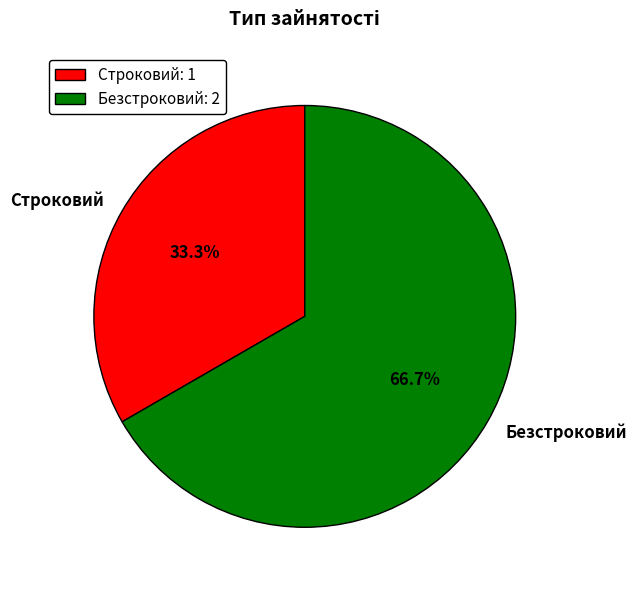

Does any single category account for the majority?

Yes